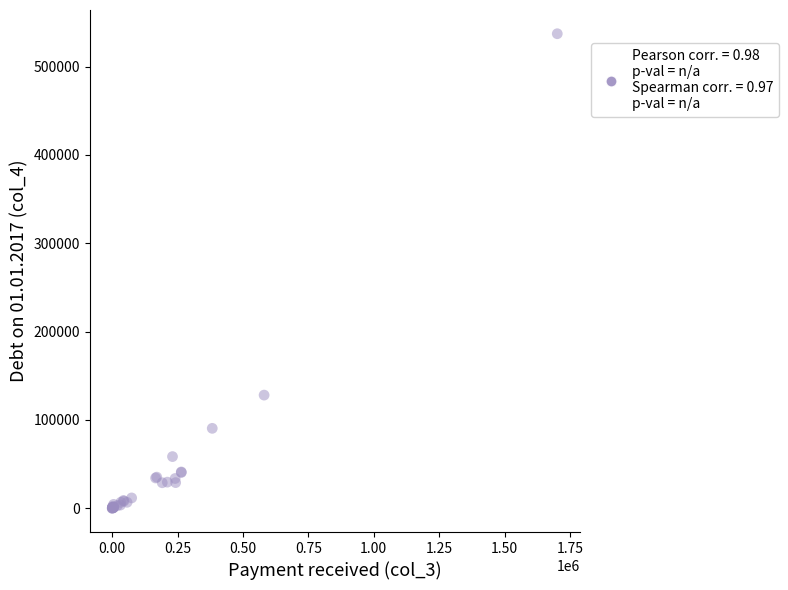

What Y value in the scatter plot is closest to 268609?

128144.3